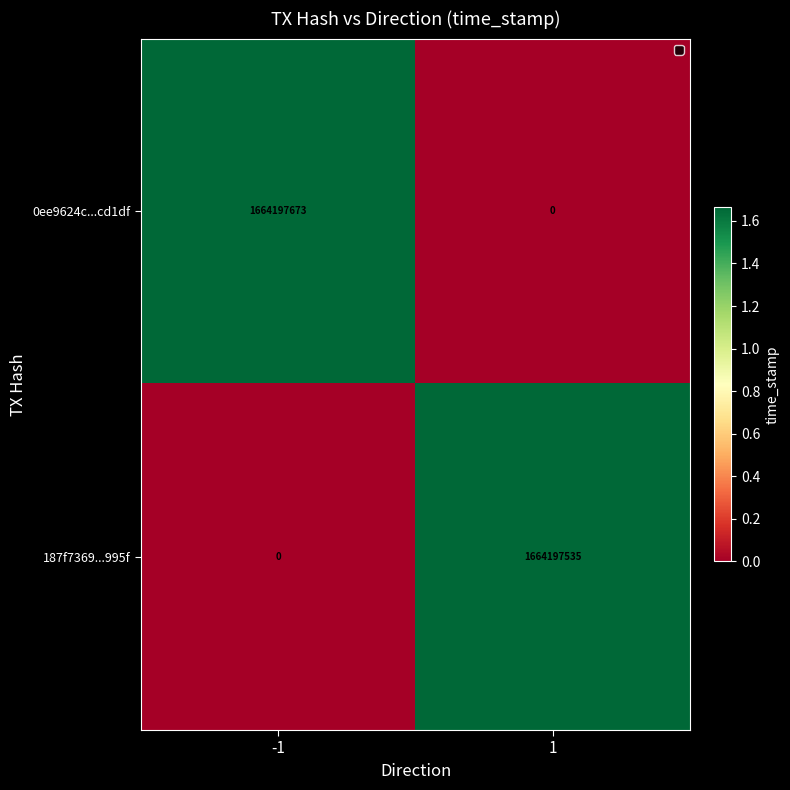

What is the sum of all 187f7369...995f values?

1664197535